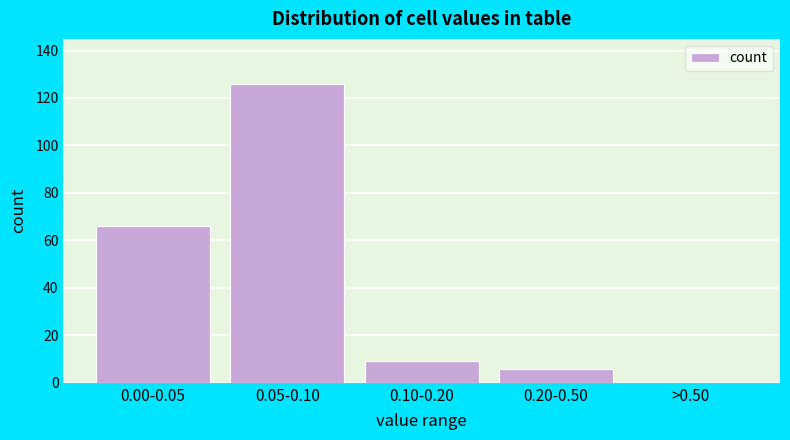

Reading right to left, extract all data points from this chart.

>0.50=0	0.20-0.50=6	0.10-0.20=9	0.05-0.10=126	0.00-0.05=66